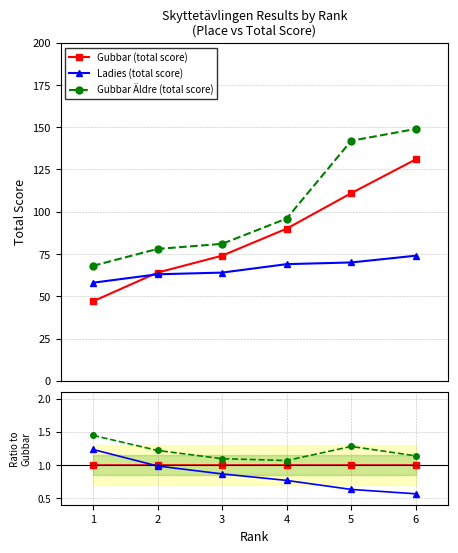

What are all the series names shown in the legend?

Gubbar (total score), Ladies (total score), Gubbar Äldre (total score)